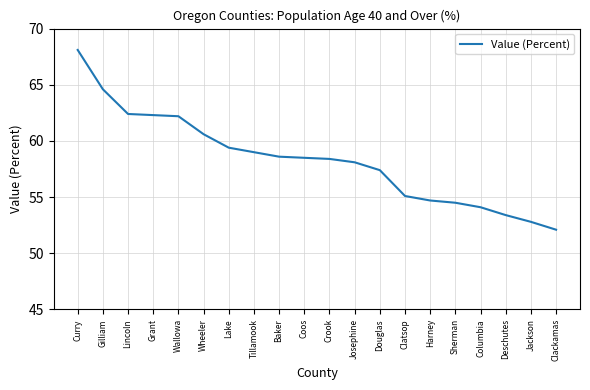

How many values are below 58?

8